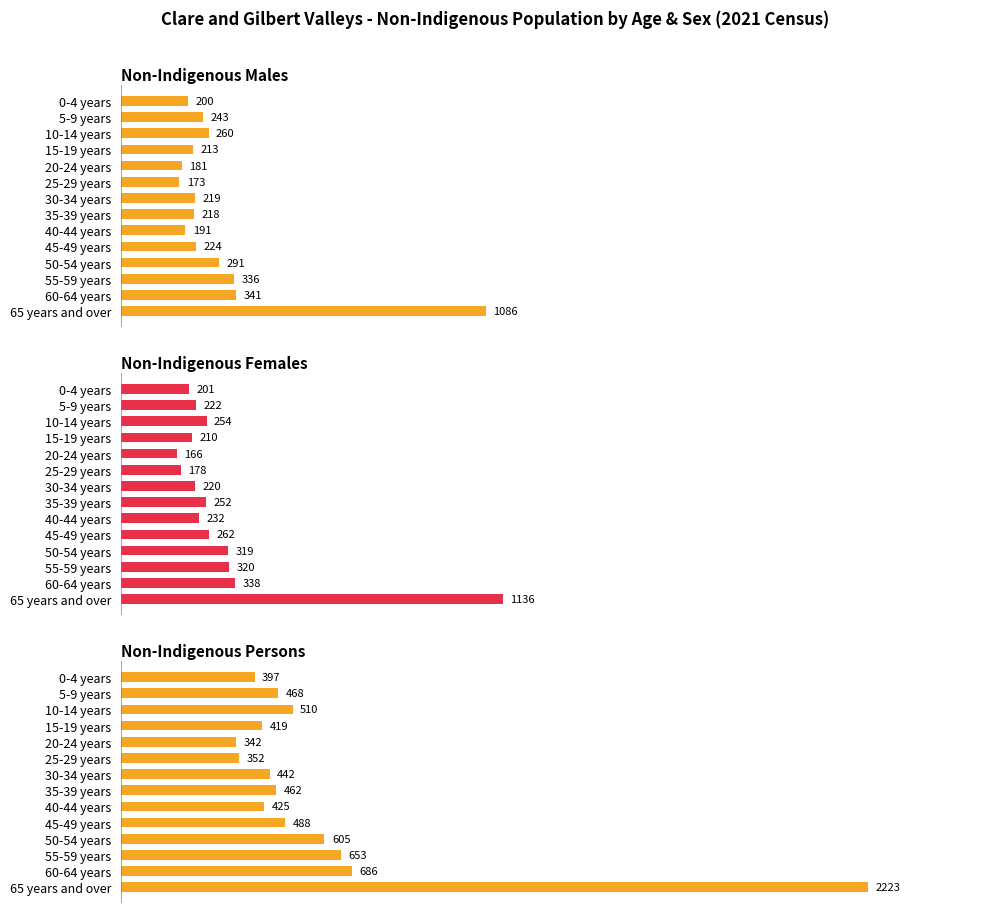

What is the smallest value displayed?

166